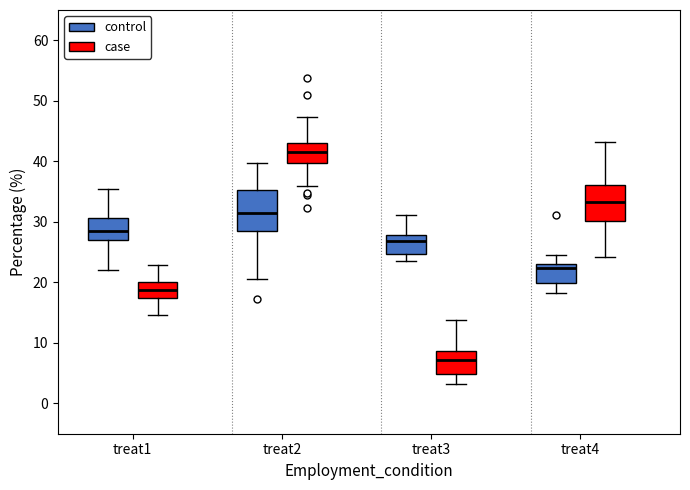

Reading left to right, transcribe this box plot: for each box, give where its median line is, the range the box spans, and where its two whiskers end, as read against the y-axis. The values are not printed on the chart, so give them approximately, as read against the axis.

treat1 (control): median 28, box 27 to 31, whiskers 22 to 35
treat1 (case): median 19, box 17 to 20, whiskers 15 to 23
treat2 (control): median 31, box 29 to 35, whiskers 21 to 40
treat2 (case): median 41, box 40 to 43, whiskers 36 to 47
treat3 (control): median 27, box 25 to 28, whiskers 23 to 31
treat3 (case): median 7, box 5 to 9, whiskers 3 to 14
treat4 (control): median 22, box 20 to 23, whiskers 18 to 24
treat4 (case): median 33, box 30 to 36, whiskers 24 to 43